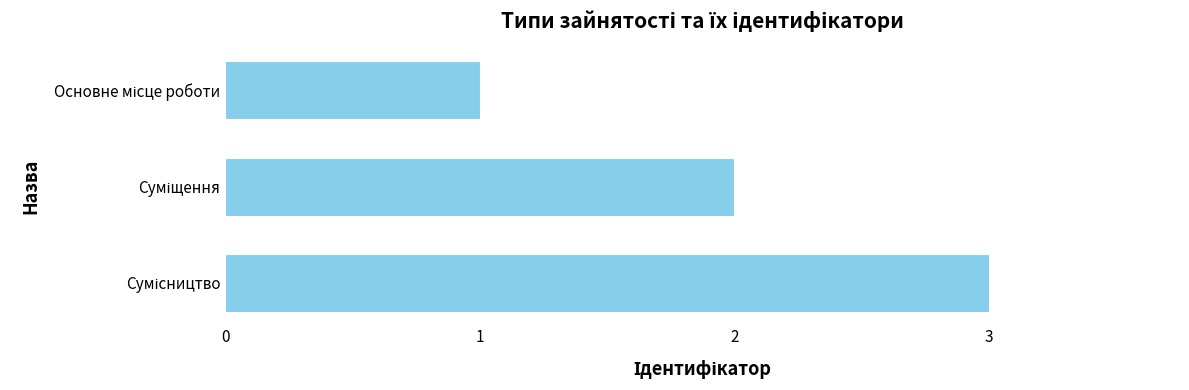

What is the sum of all values?

6